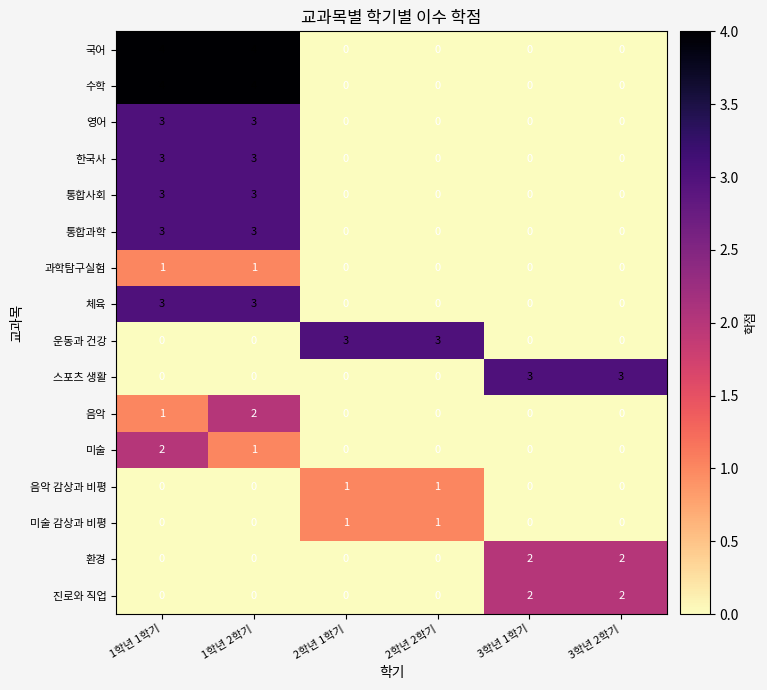

At how many categories does at least one series exceed 2?

6